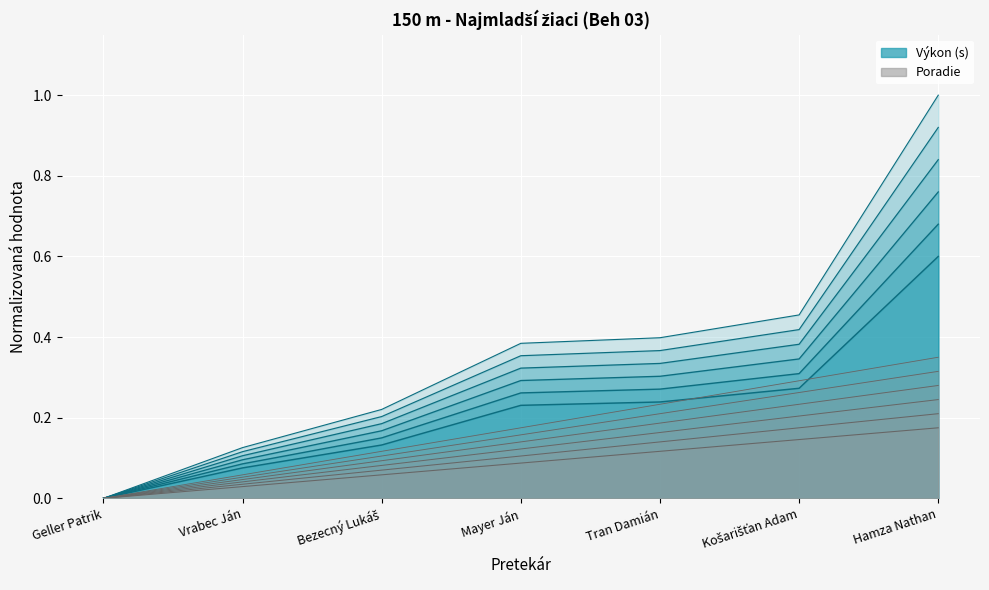

Reading left to right, list all the values displayed in this chart.

Poradie: Geller Patrik=0.0	Vrabec Ján=0.1	Bezecný Lukáš=0.1	Mayer Ján=0.2	Tran Damián=0.2	Košarišťan Adam=0.3	Hamza Nathan=0.3
Výkon: Geller Patrik=0.0	Vrabec Ján=0.1	Bezecný Lukáš=0.2	Mayer Ján=0.4	Tran Damián=0.4	Košarišťan Adam=0.4	Hamza Nathan=0.9